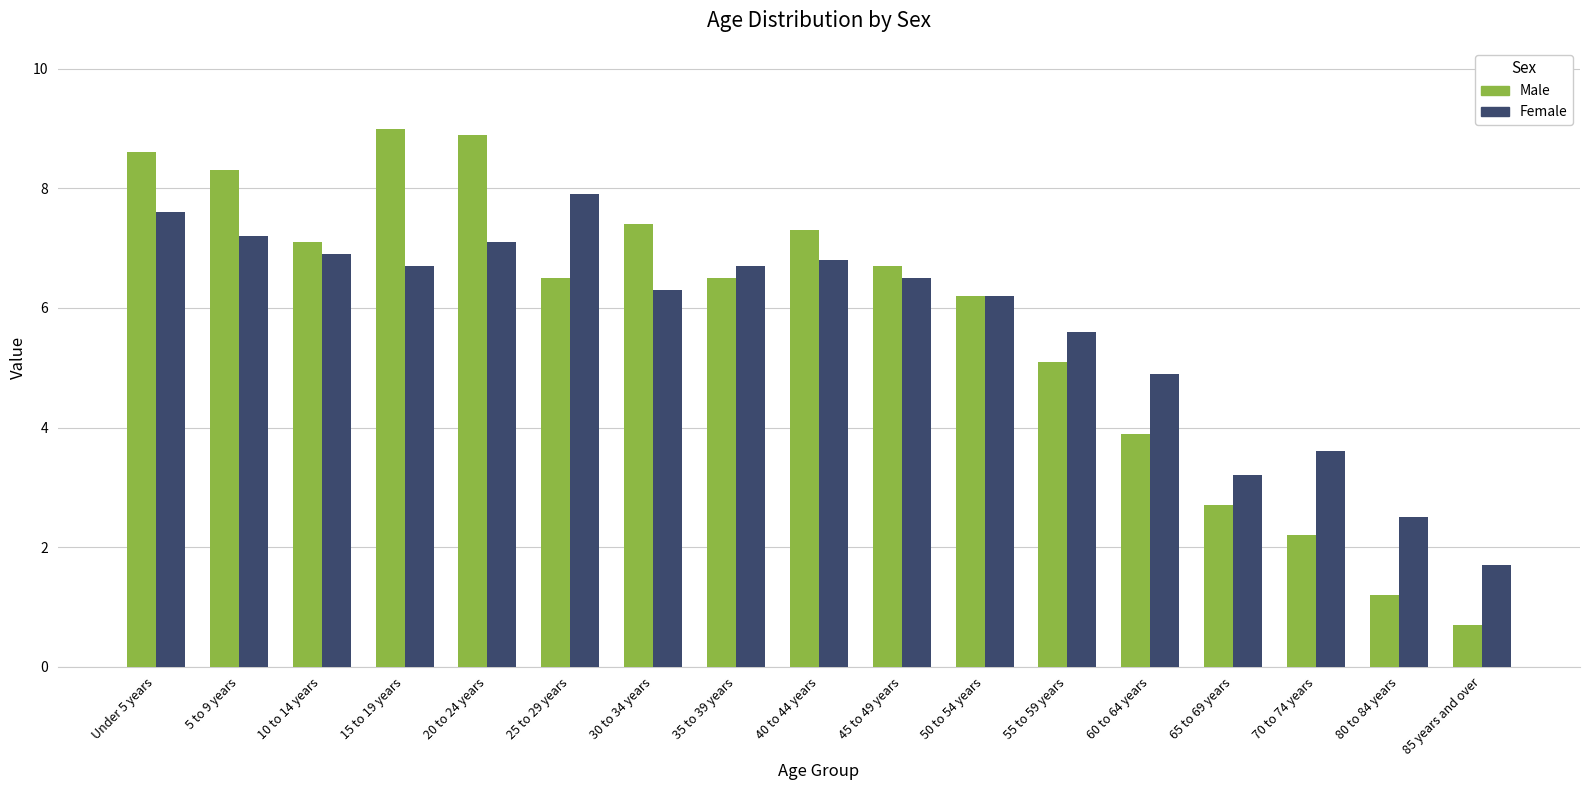

What is the total value across all series at 70 to 74 years?

5.8